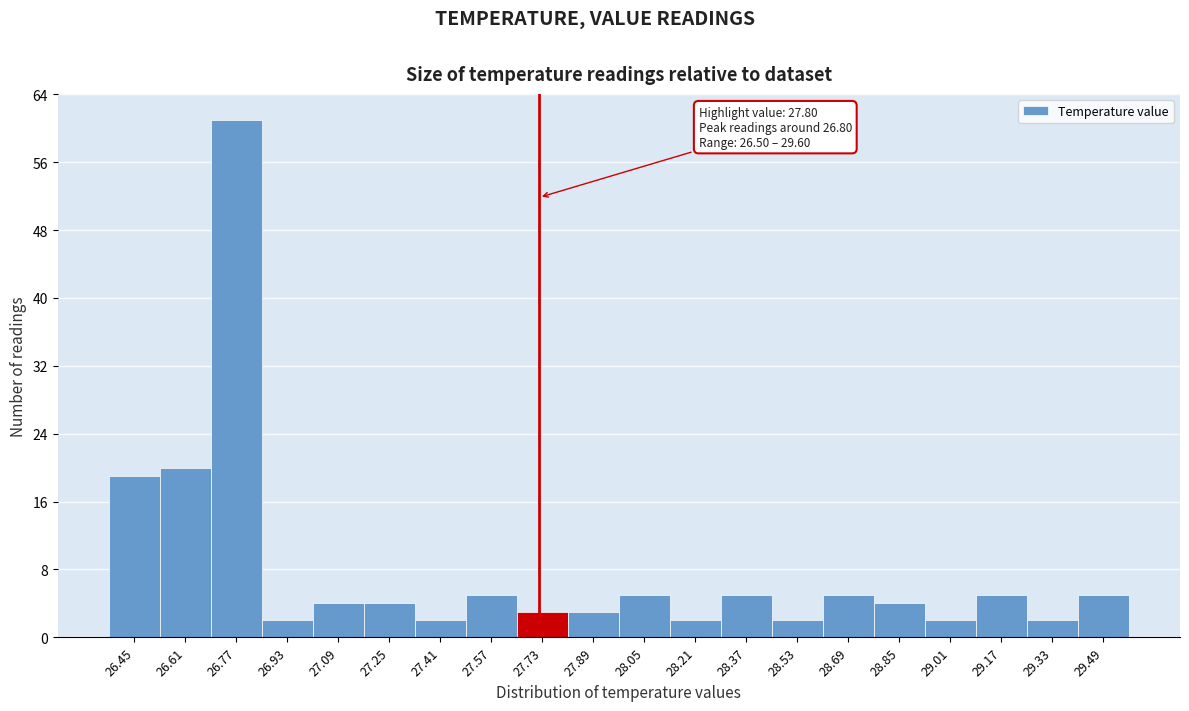

Reading left to right, transcribe all the data shown in this chart.

19	20	61	2	4	4	2	5	3	3	5	2	5	2	5	4	2	5	2	5